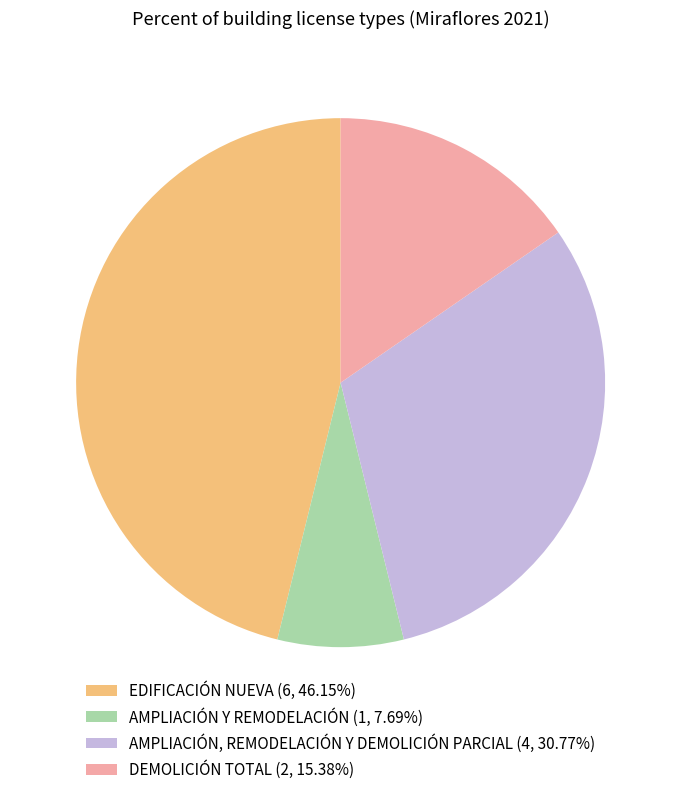

How many slices are in this pie chart?

4